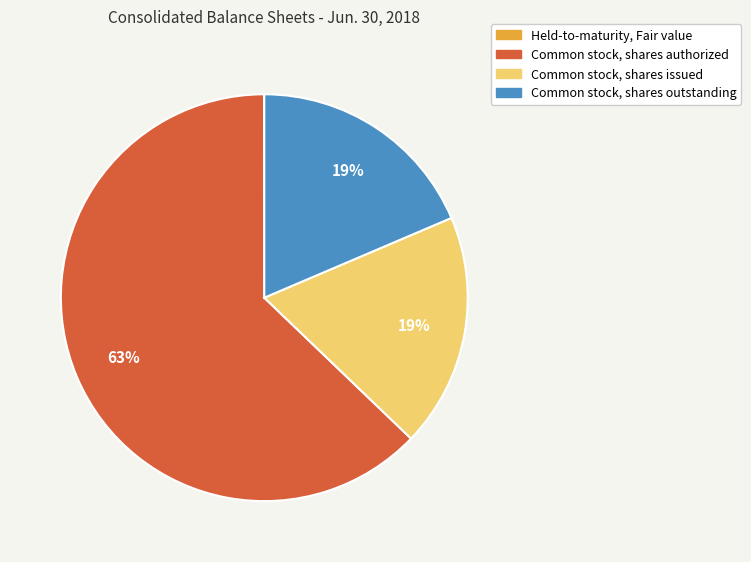

To the nearest percent, what is the average slice percentage?

25%